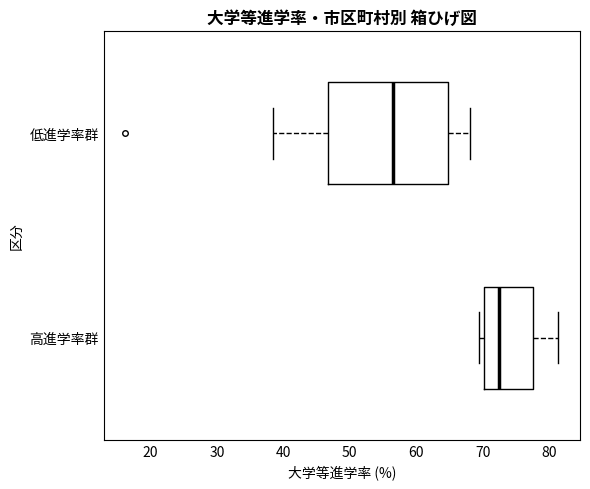

Reading bottom to top, read every box against the x-axis: the position of its median line, the range the box covers, and the ends of its whiskers. The values are not printed on the chart, so give them approximately, as read against the axis.

高進学率群: median 72, box 70 to 78, whiskers 69 to 81
低進学率群: median 56, box 47 to 65, whiskers 38 to 68